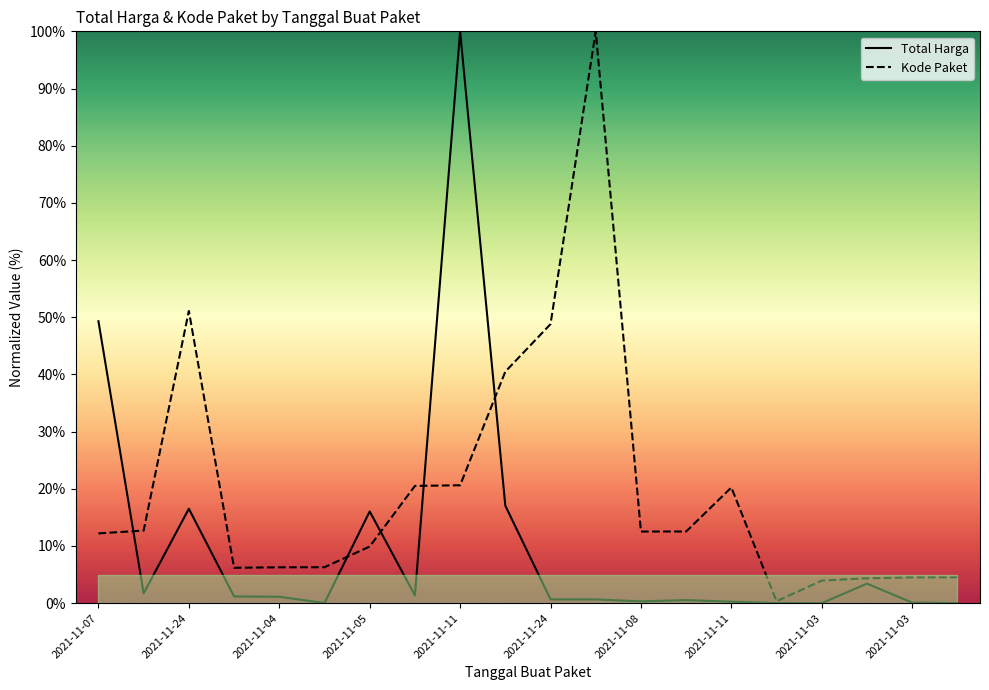

True or false: Kode Paket has a value of 5.0 at 13.

False